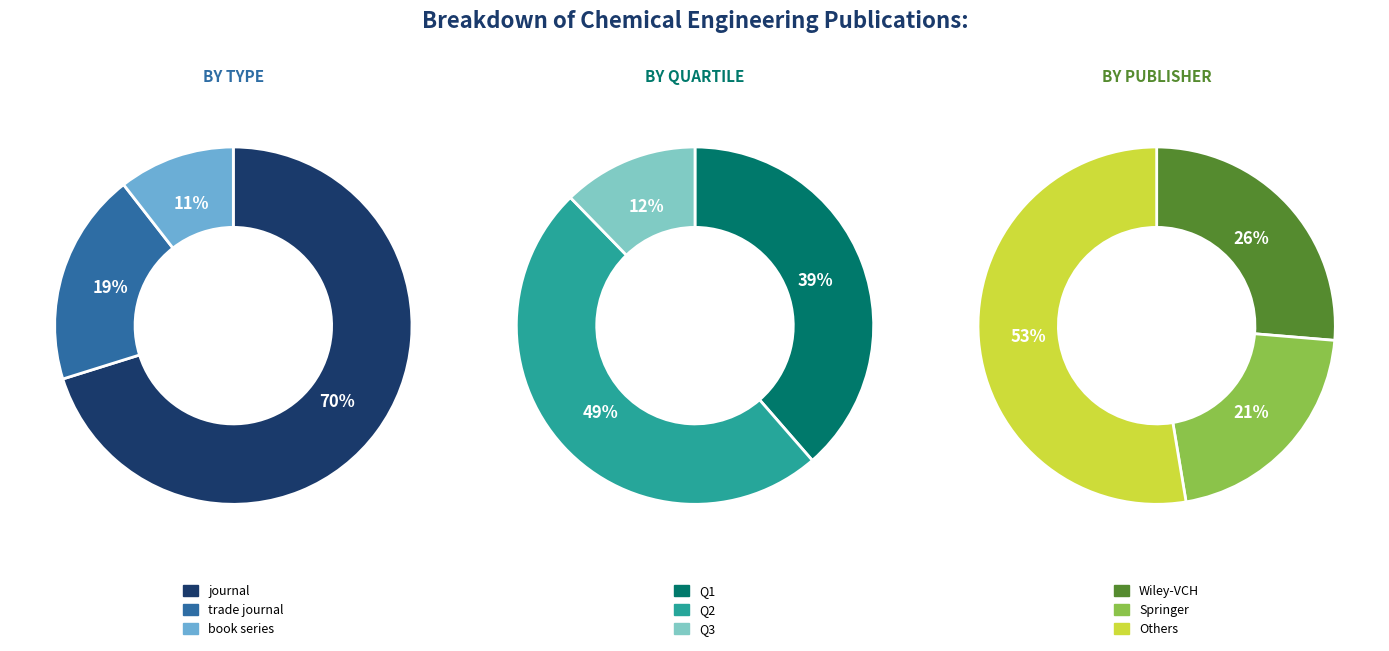

Which has a higher value, journal or book series?

journal